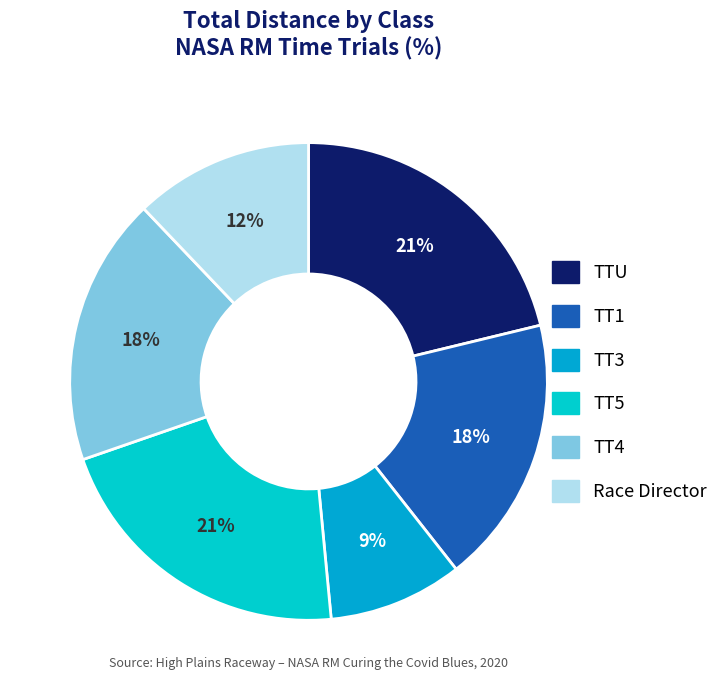

The TTU slice represents 21% of the pie. True or false?

True